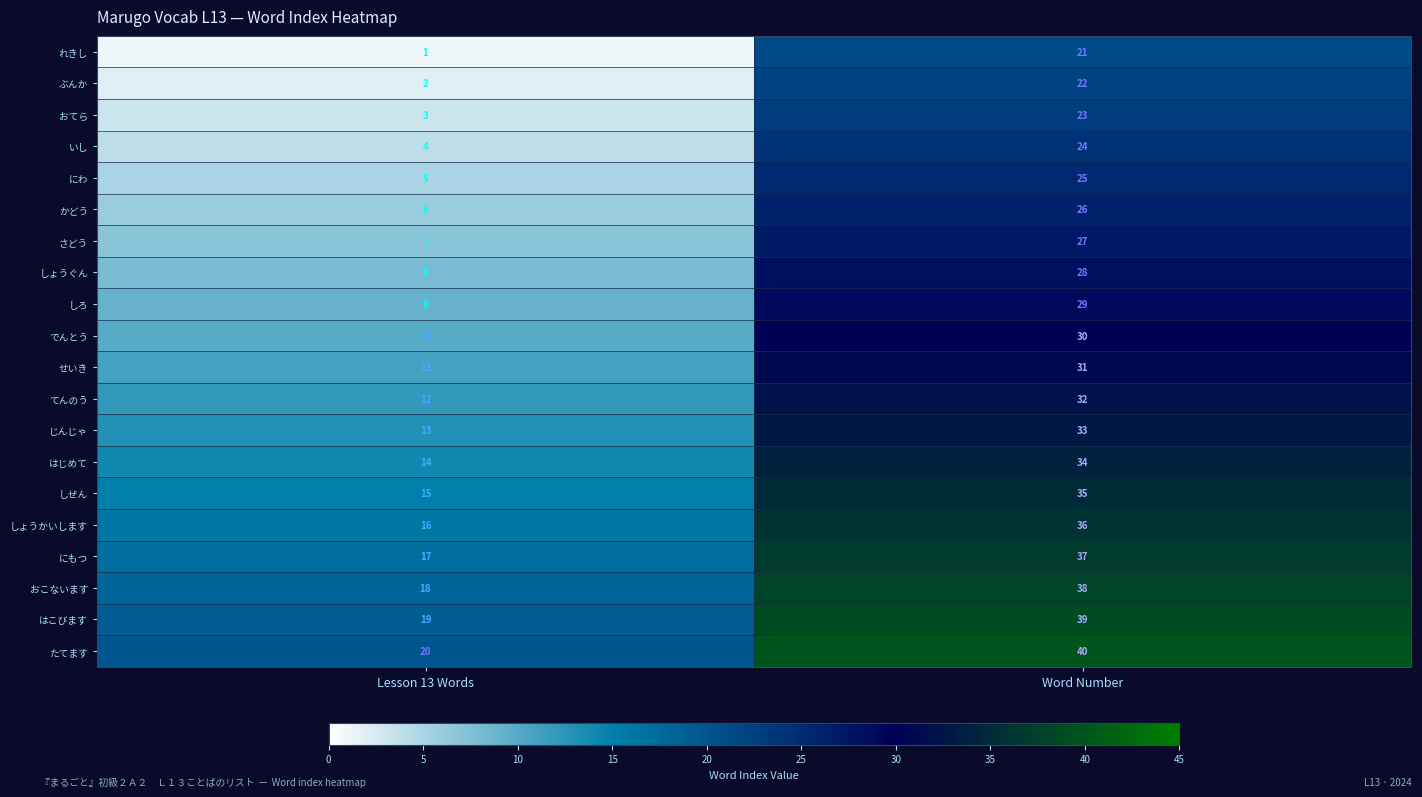

Read the おてら value at Word Number.

23